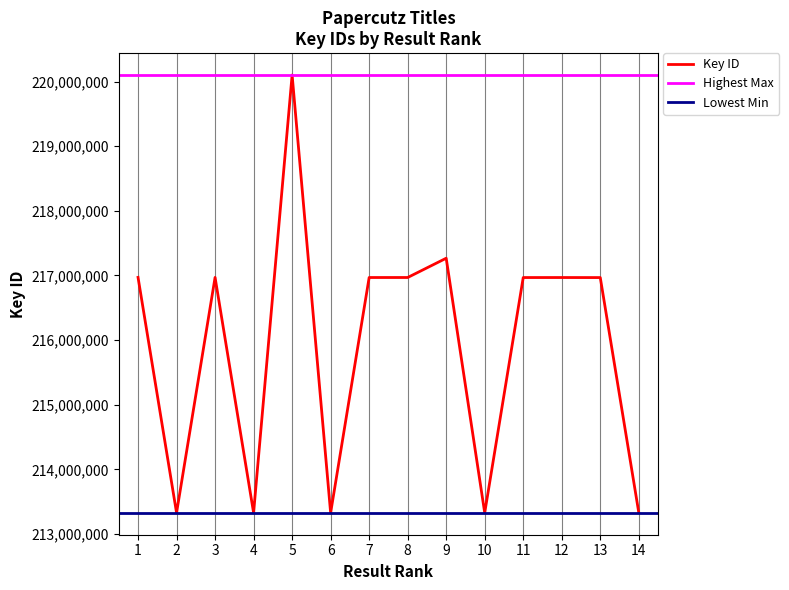

Reading right to left, extract all data points from this chart.

14=213332715	13=216967890	12=216968626	11=216968342	10=213329871	9=217266965	8=216968962	7=216968796	6=213329556	5=220100311	4=213330331	3=216970178	2=213329802	1=216970796